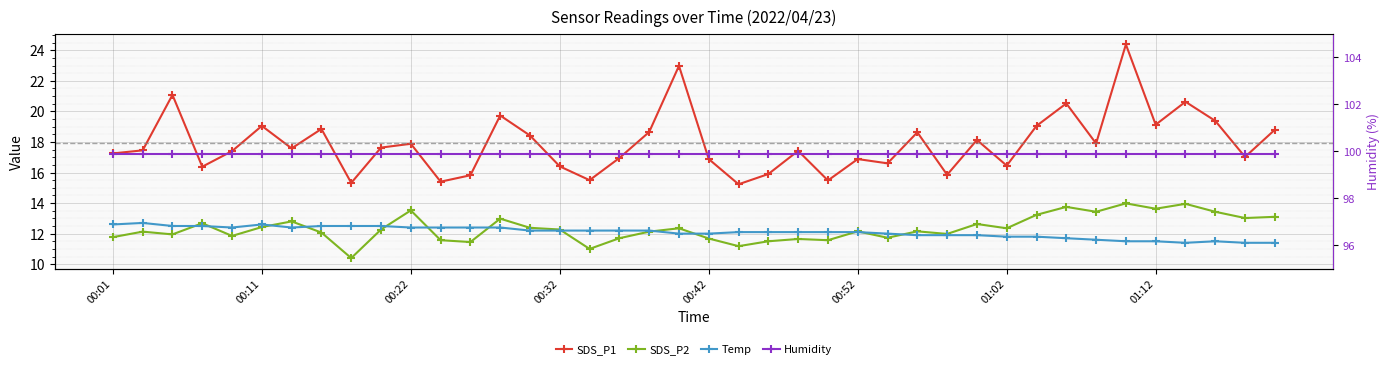

At which label does SDS_P1 first exceed 17?

00:01